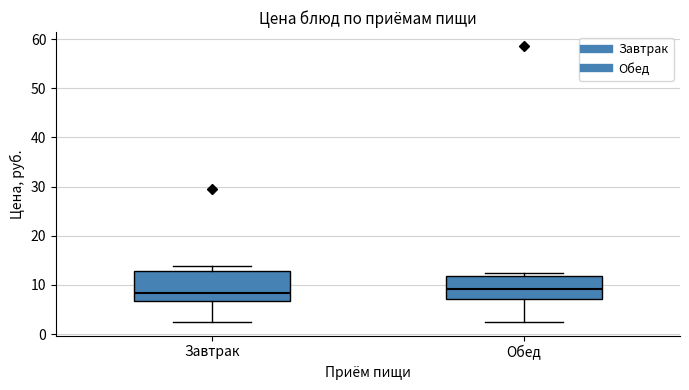

Comparing the boxes themselves (not the whiskers), which one is the tallest?

Завтрак